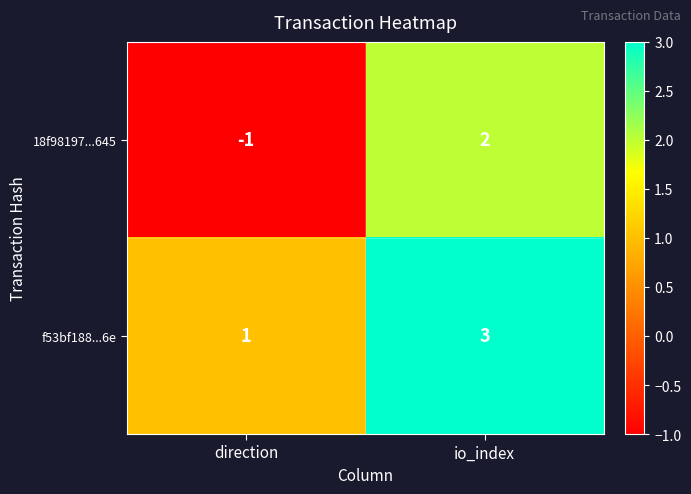

Count the number of data series in this chart.

2